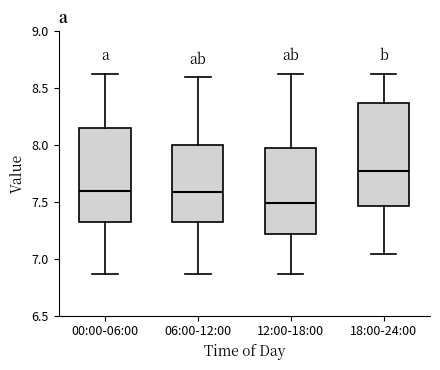

Which box is the tallest, from its lower edge to its upper edge?

18:00-24:00